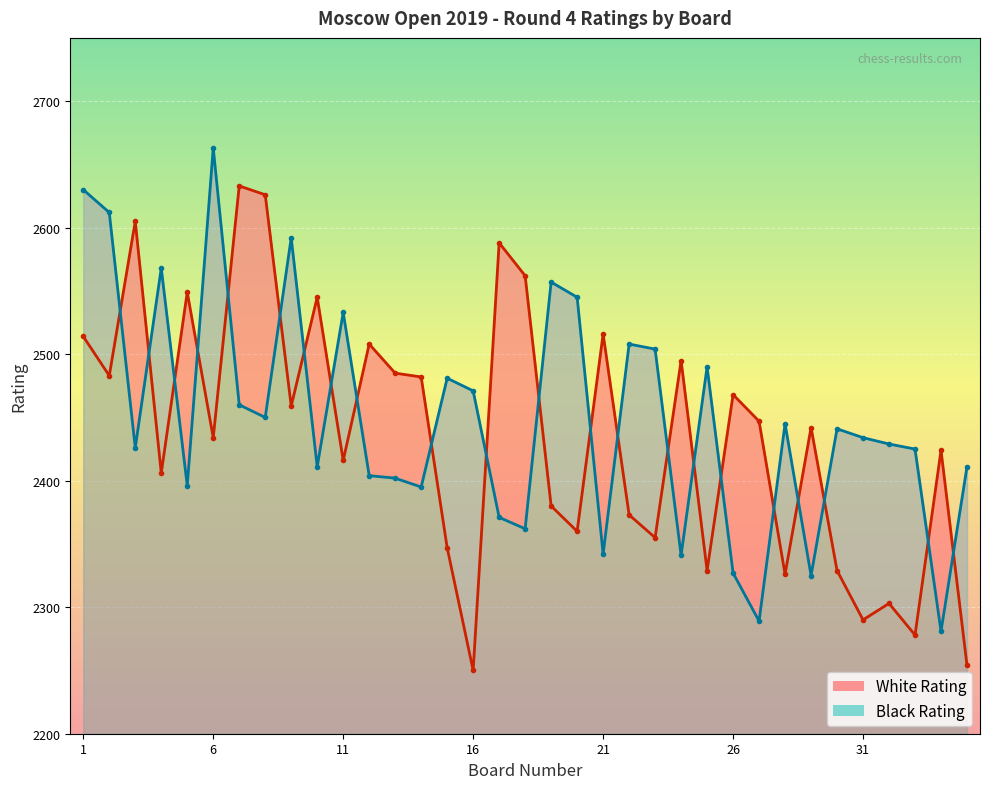

List the series in order of their overall mean, highest first.

Black Rating, White Rating